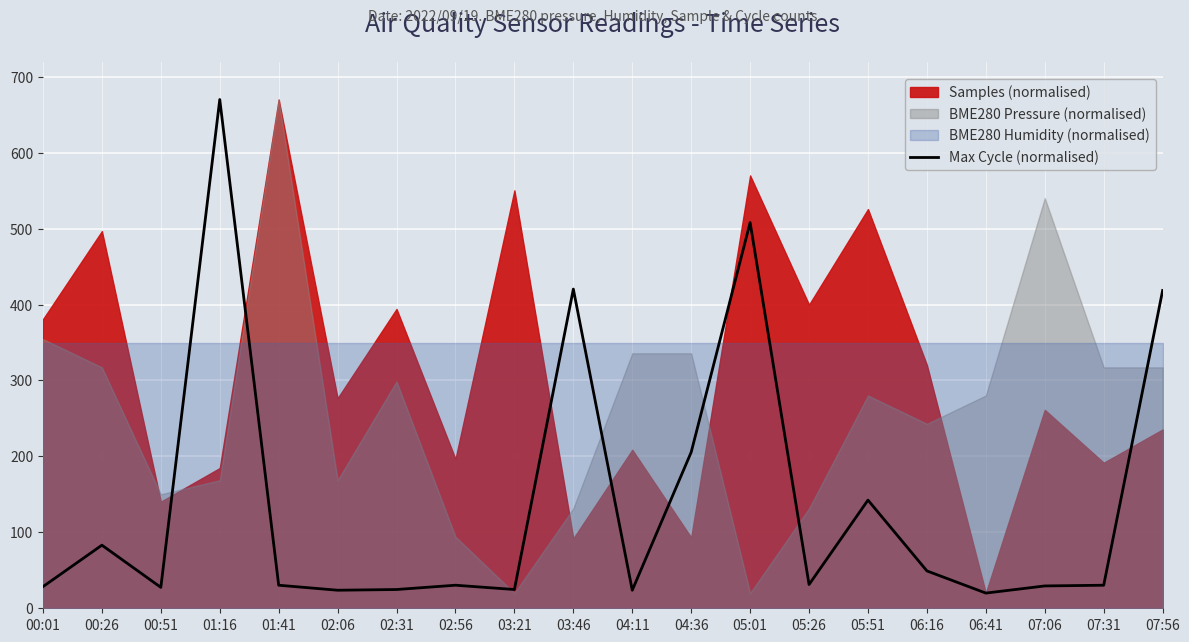

What is the approximate value at 02:06?

23.8